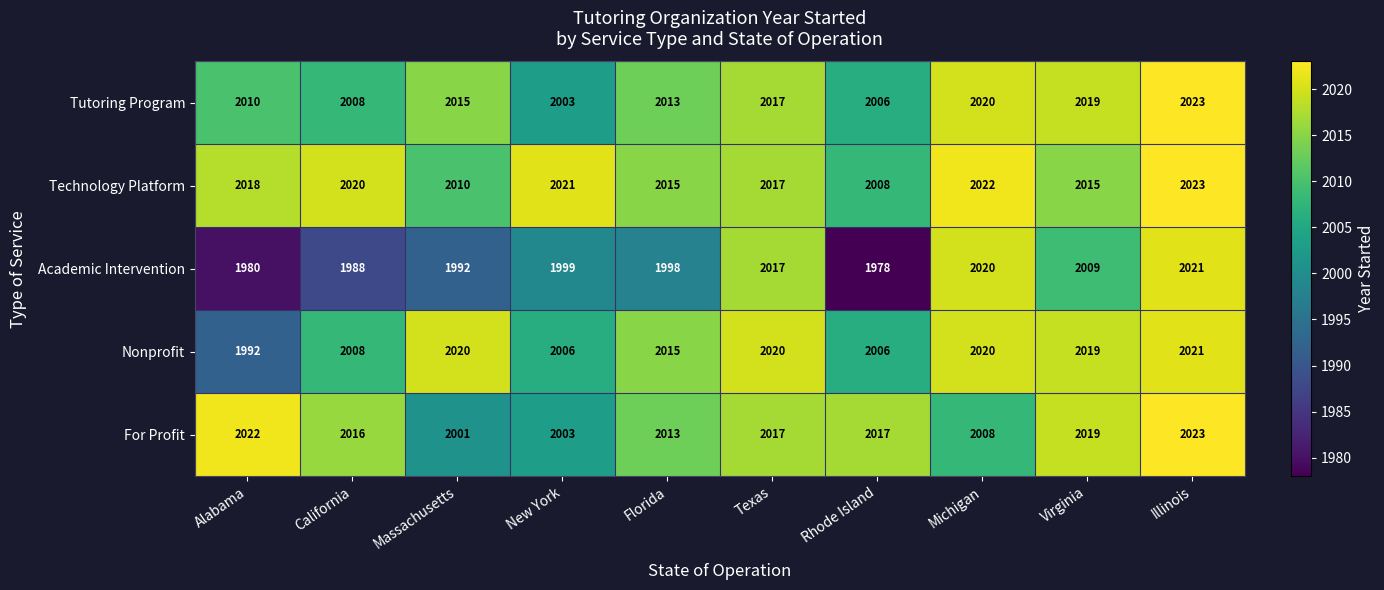

True or false: For Profit has a value of 3027 at California.

False